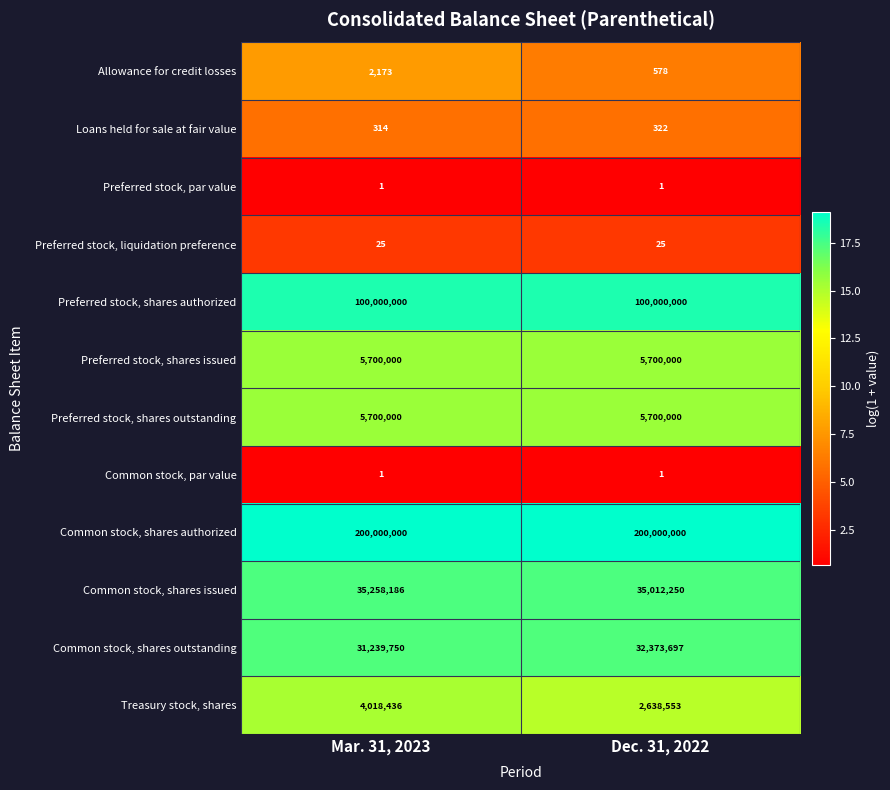

Reading left to right, list all the values displayed in this chart.

Allowance for credit losses: 2173	578
Loans held for sale at fair value: 314	322
Preferred stock, par value: 1	1
Preferred stock, liquidation preference: 25	25
Preferred stock, shares authorized: 100000000	100000000
Preferred stock, shares issued: 5700000	5700000
Preferred stock, shares outstanding: 5700000	5700000
Common stock, par value: 1	1
Common stock, shares authorized: 200000000	200000000
Common stock, shares issued: 35258186	35012250
Common stock, shares outstanding: 31239750	32373697
Treasury stock, shares: 4018436	2638553